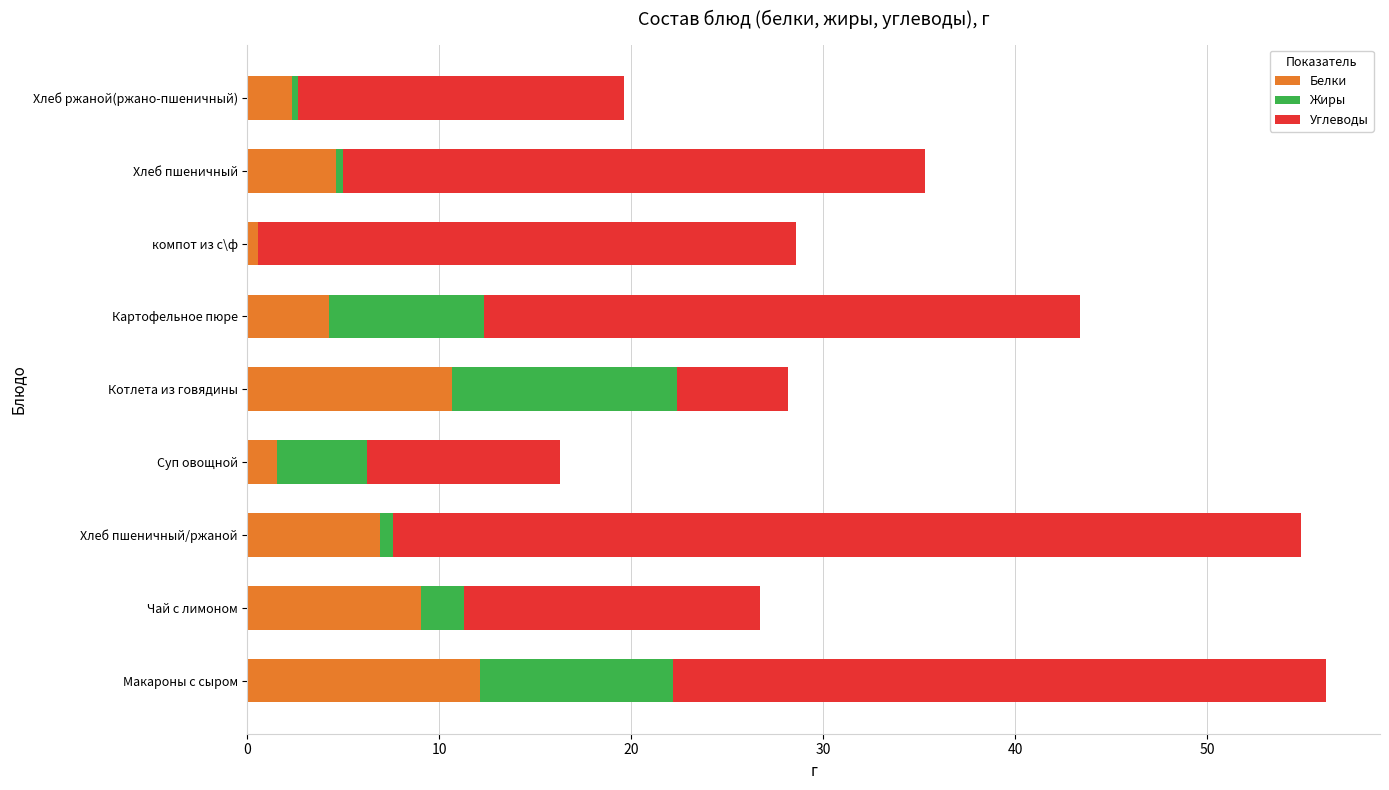

What is the total value across all series at Котлета из говядины?

28.1